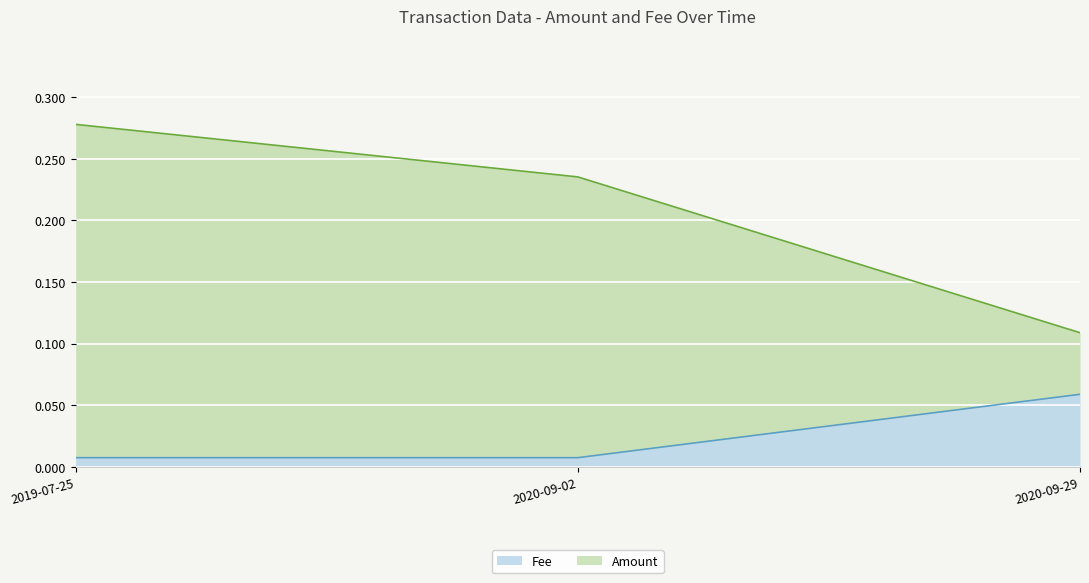

What position from the right is 2020-09-02?

2